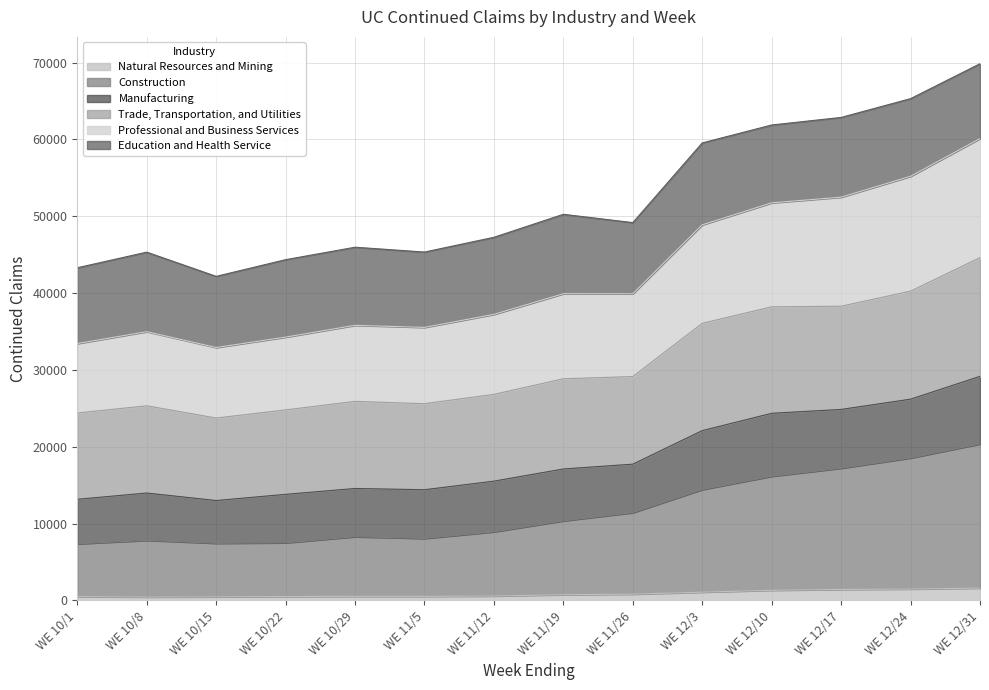

What is the maximum value for Natural Resources and Mining?

1591